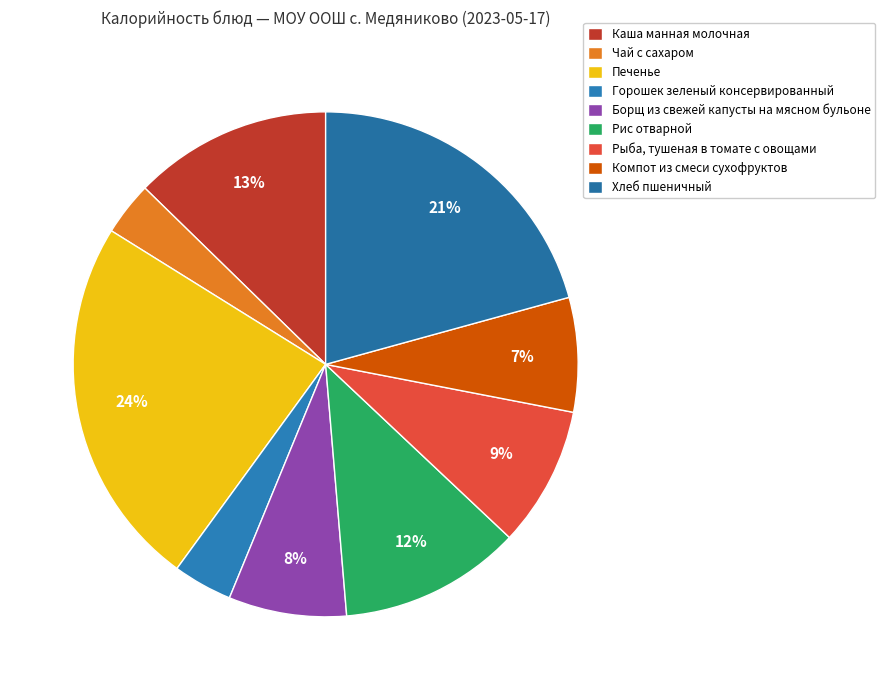

To the nearest percent, what portion does Печенье represent?

24%